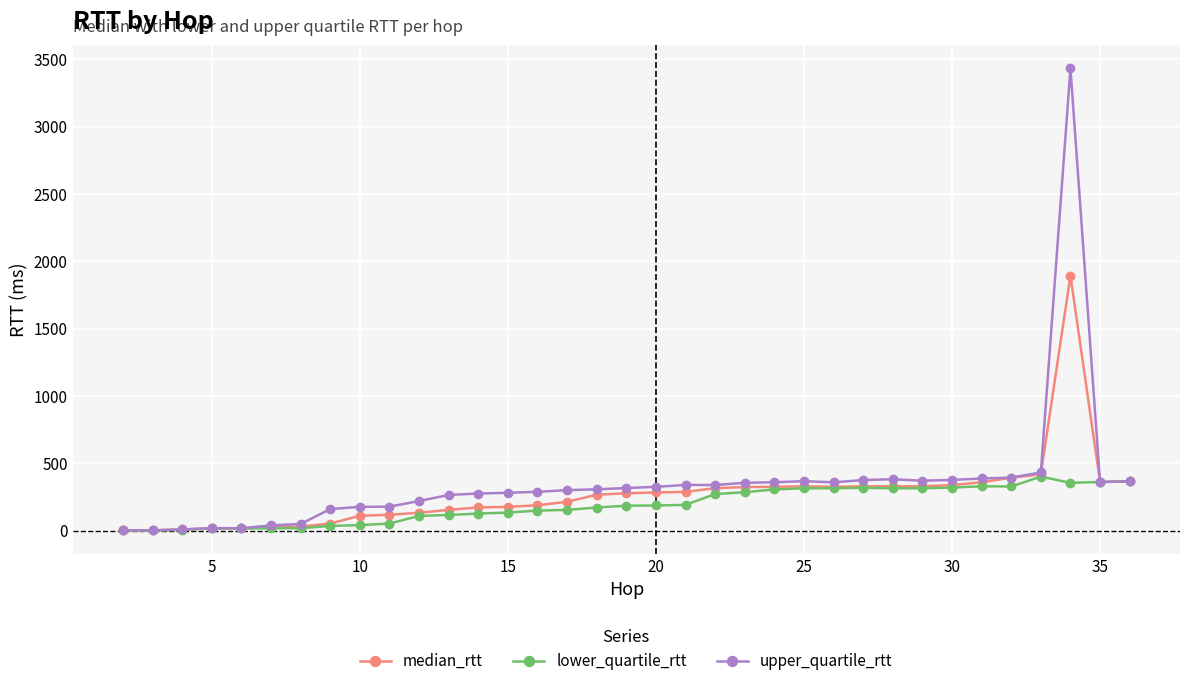

True or false: lower_quartile_rtt has more than 1 points higher than both neighbors.

True